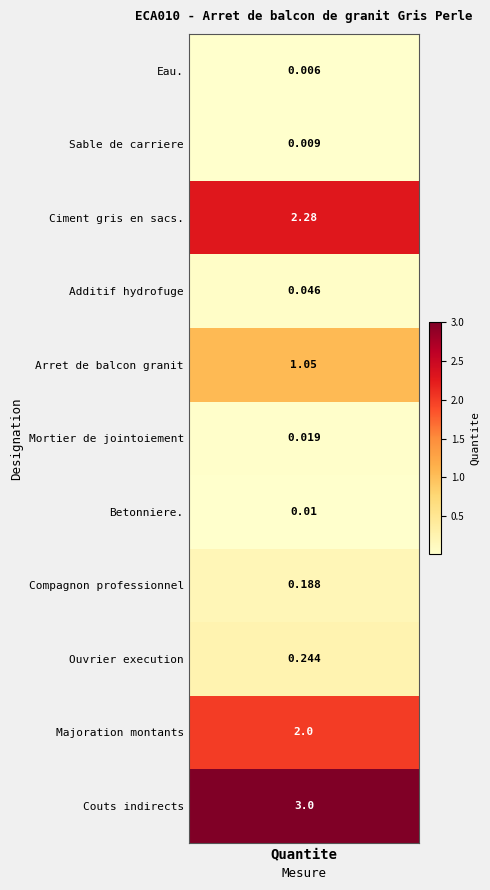

What is the sum of the values at 4 and 5?

1.1